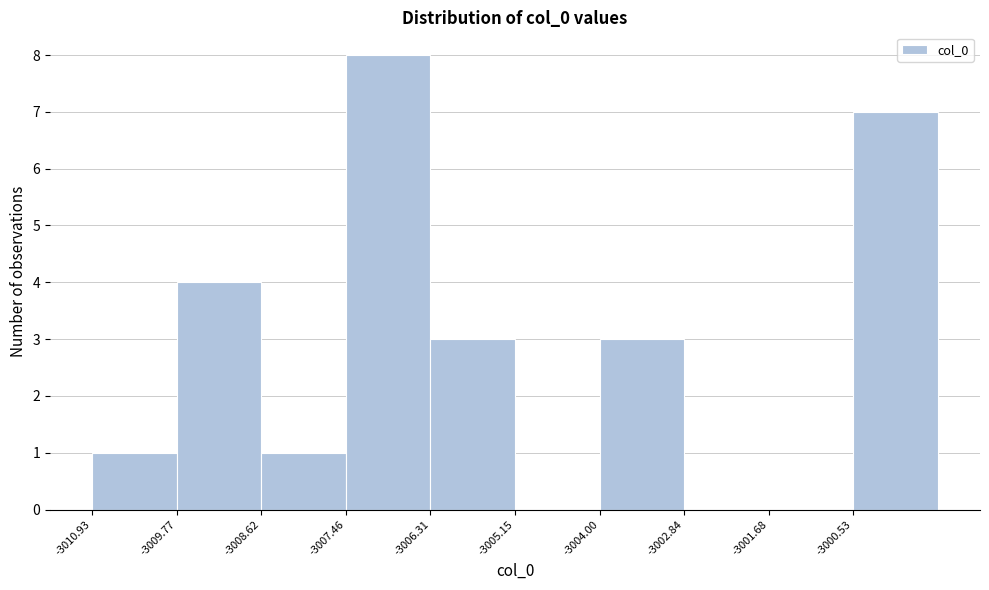

Reading left to right, list every bar in this chart as the range it spans on the x-axis followed by its height. Neither the bar edges nor the heights are printed on the chart, so give them approximately, as read against the axes.

-3011.0 to -3009.8: 1
-3009.8 to -3008.6: 4
-3008.6 to -3007.4: 1
-3007.4 to -3006.4: 8
-3006.4 to -3005.2: 3
-3005.2 to -3004.0: 0
-3004.0 to -3002.8: 3
-3002.8 to -3001.6: 0
-3001.6 to -3000.6: 0
-3000.6 to -2999.4: 7